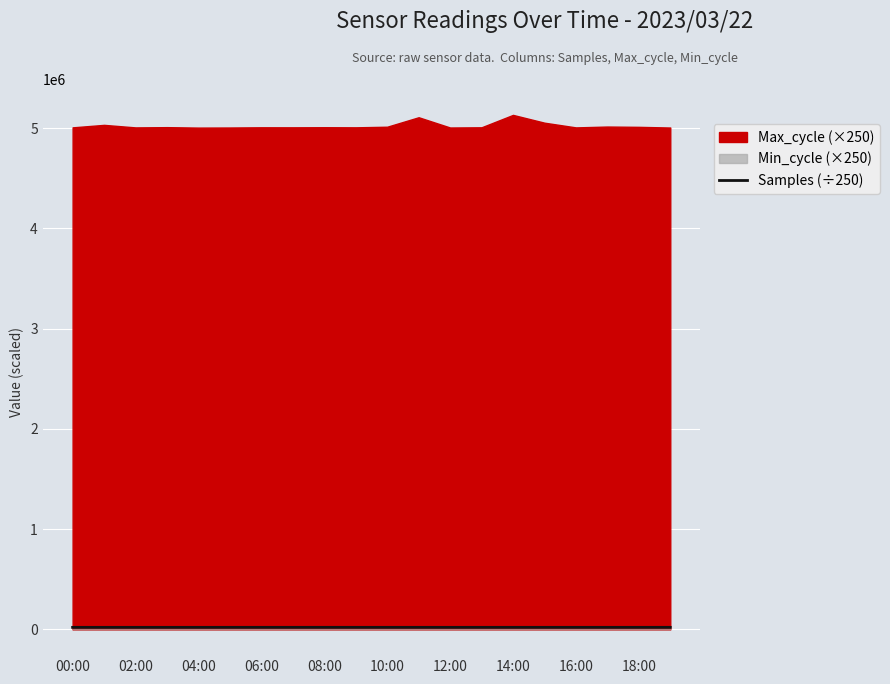

What is the maximum value shown in the chart?

20622.5